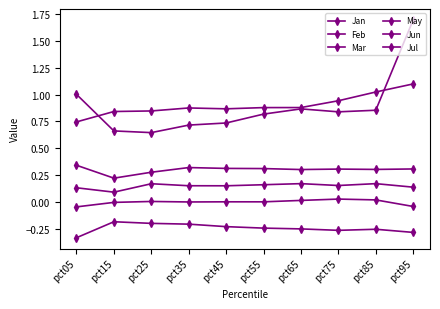

Does the chart display data point markers on the line(s)?

Yes